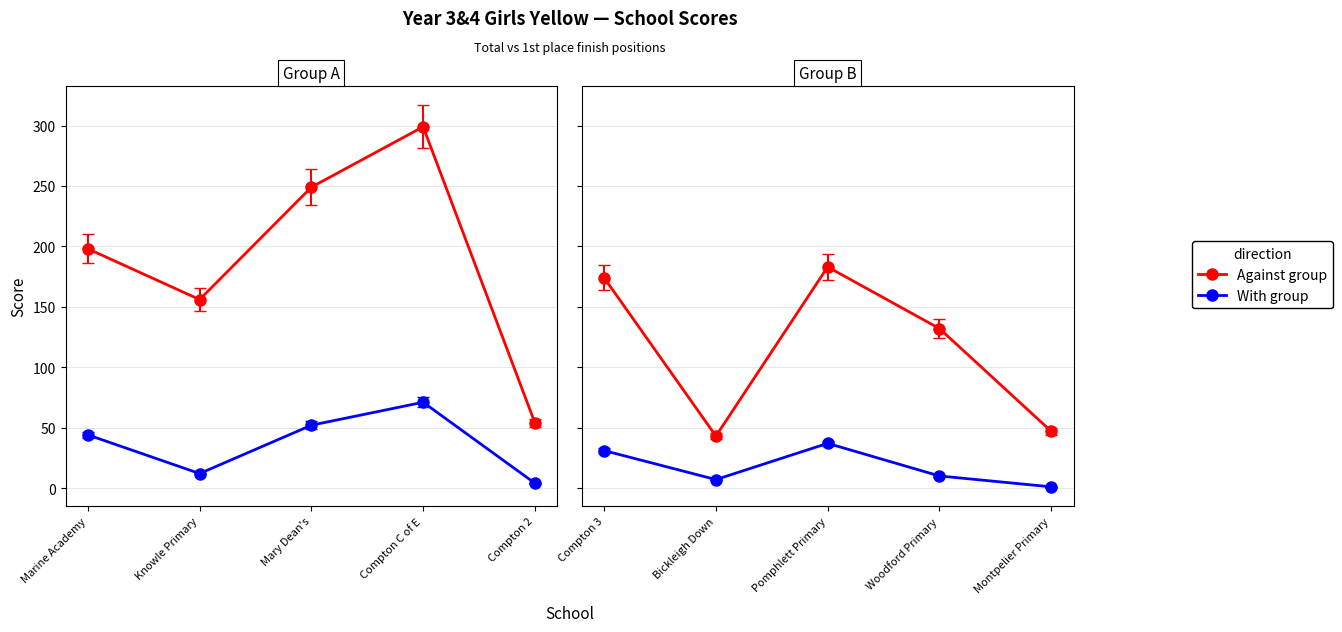

What is the minimum value shown in the chart?

1